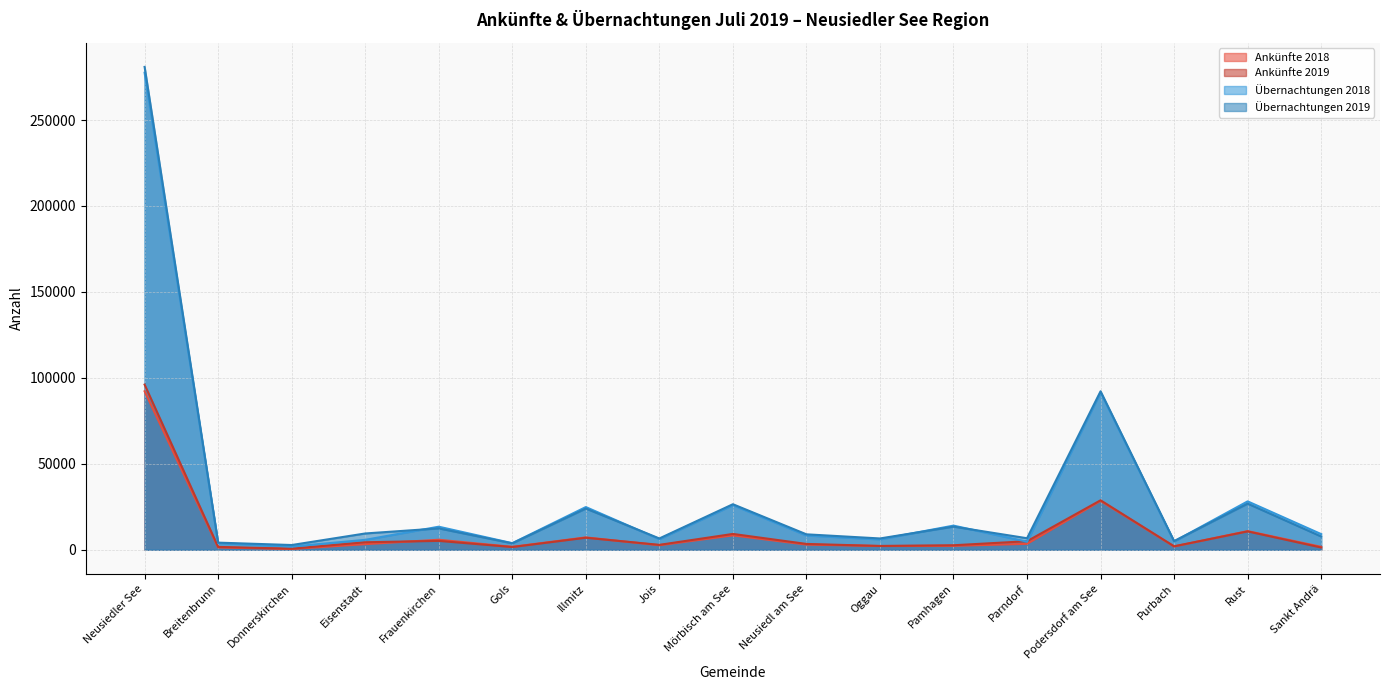

Which series has the largest range (max minus min)?

Übernachtungen 2019